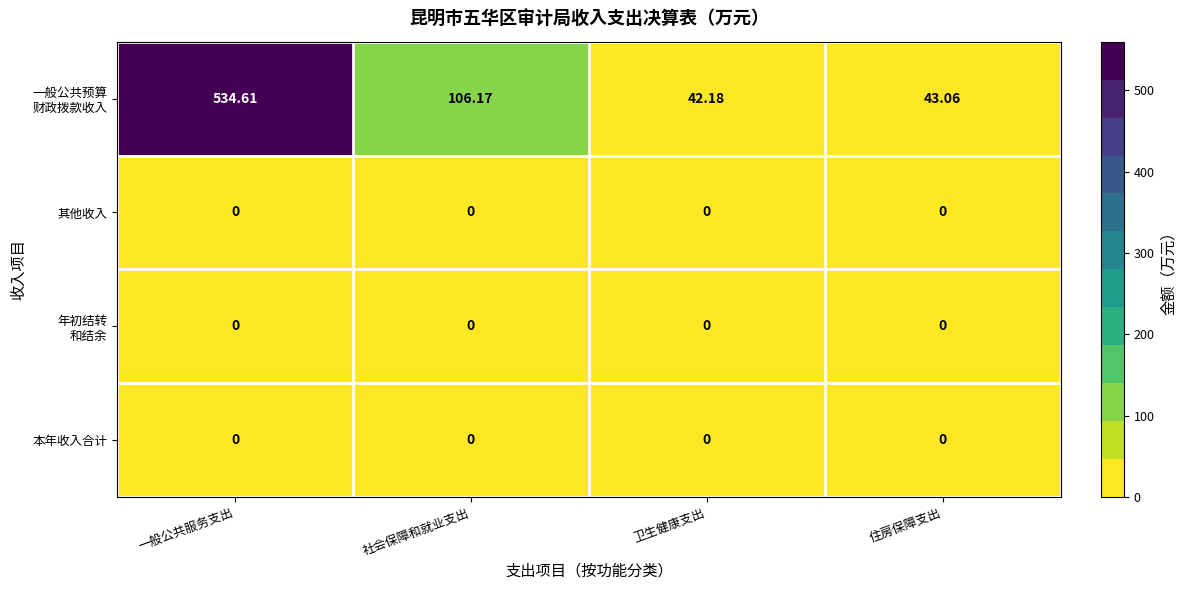

Which category has the highest value across all series?

一般公共服务支出